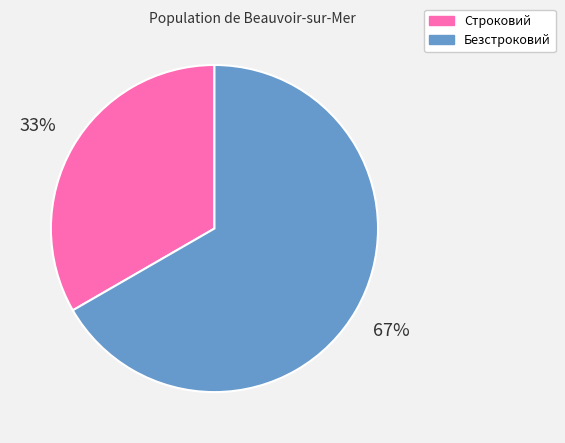

Which has a higher value, Строковий or Безстроковий?

Безстроковий